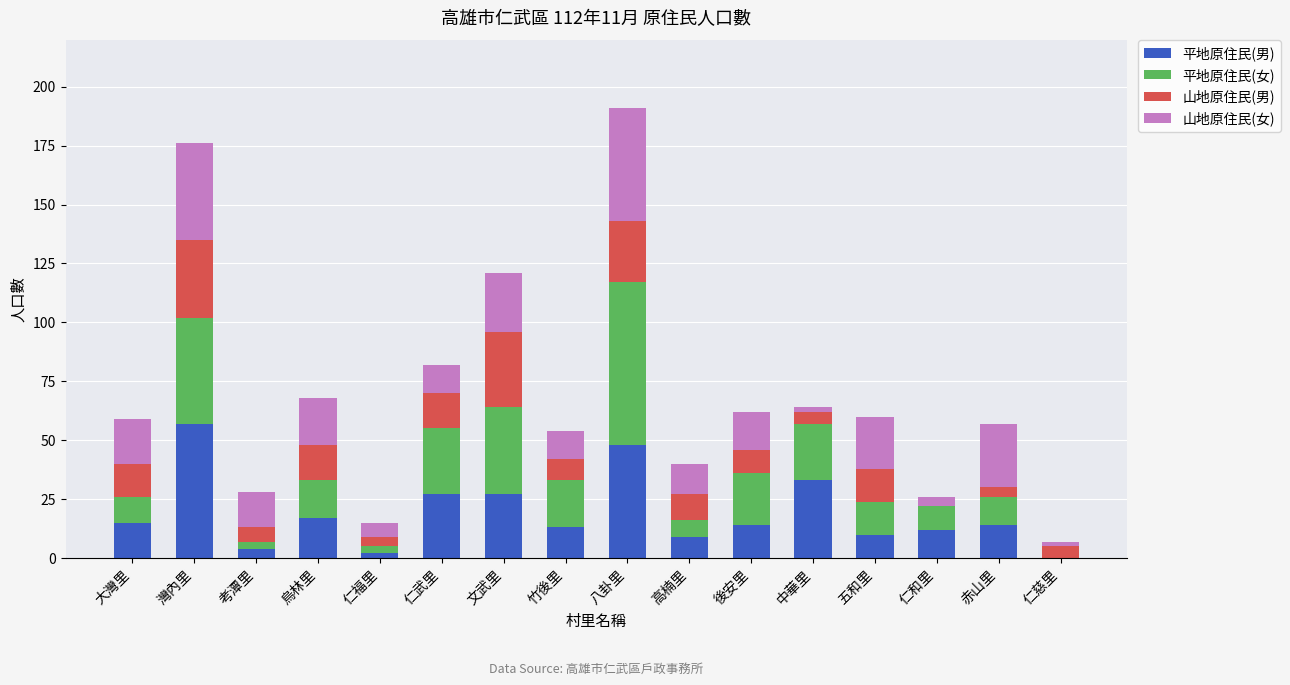

At which label does 平地原住民(男) reach its peak?

灣內里